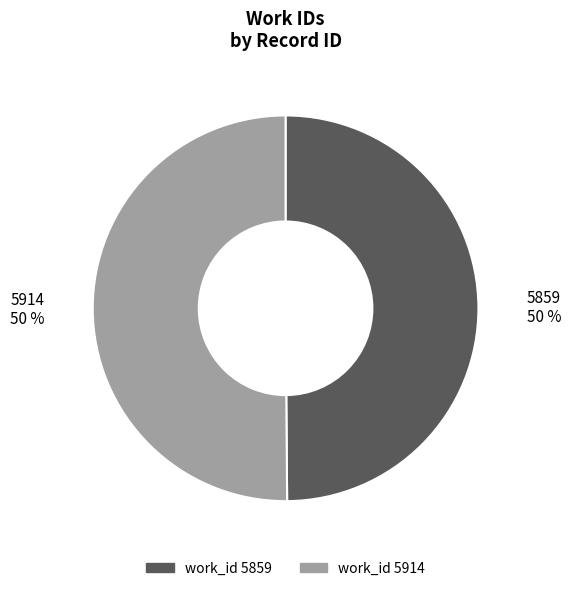

How many slices are in this pie chart?

2